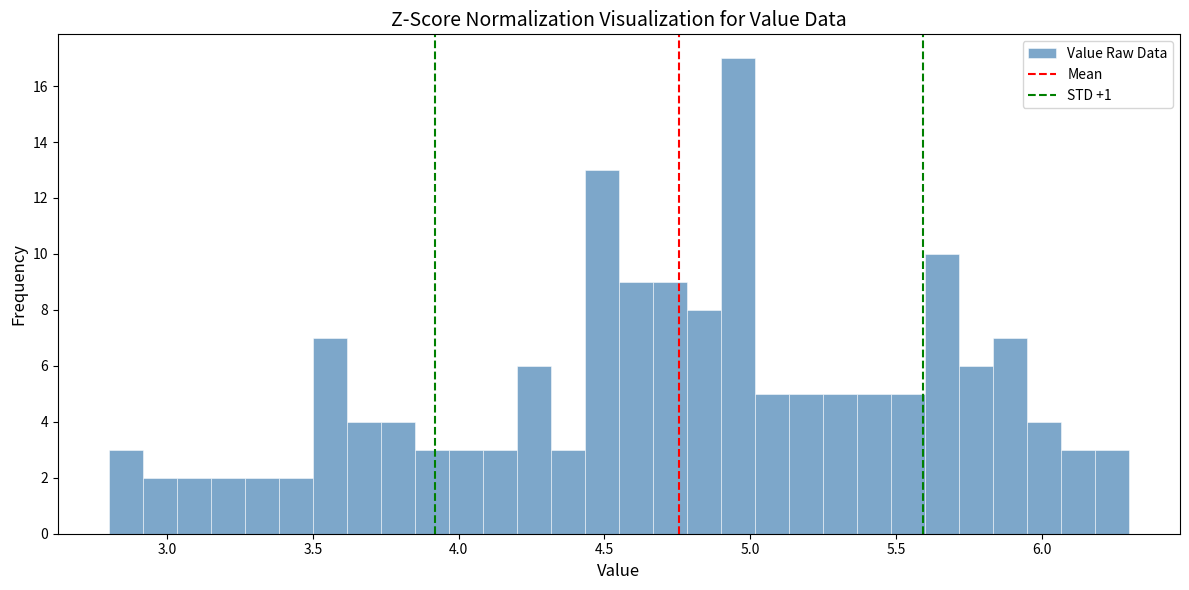

Around what value on the x-axis is the tallest bar? Give the approximate position of its centre, as read against the axis.

4.95